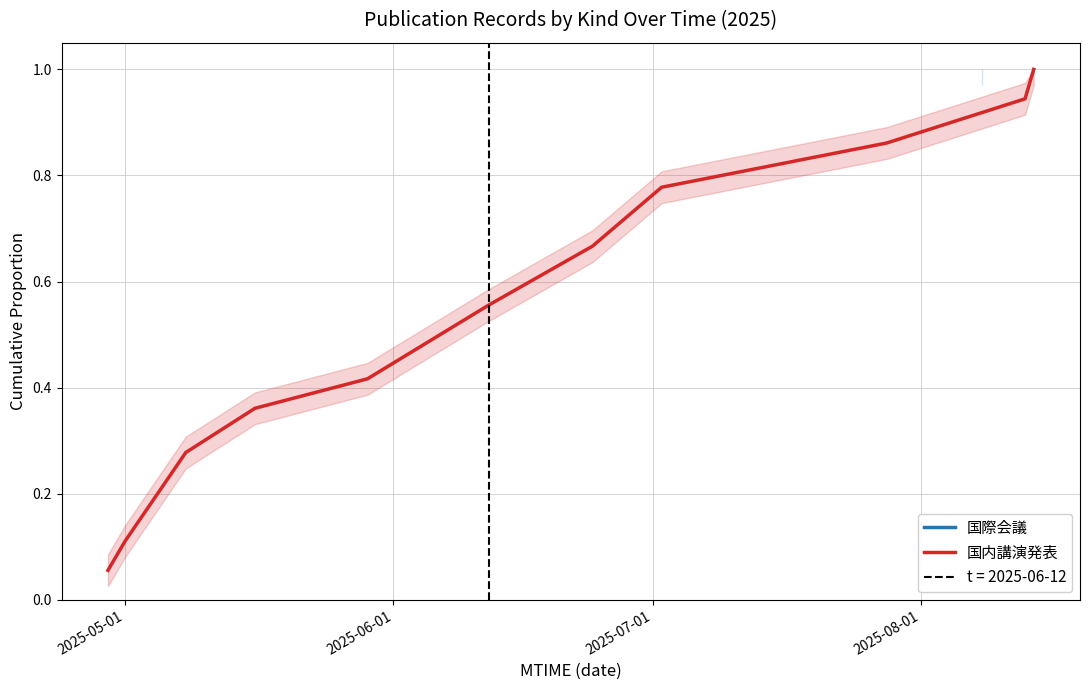

How many lines are shown in the chart?

1